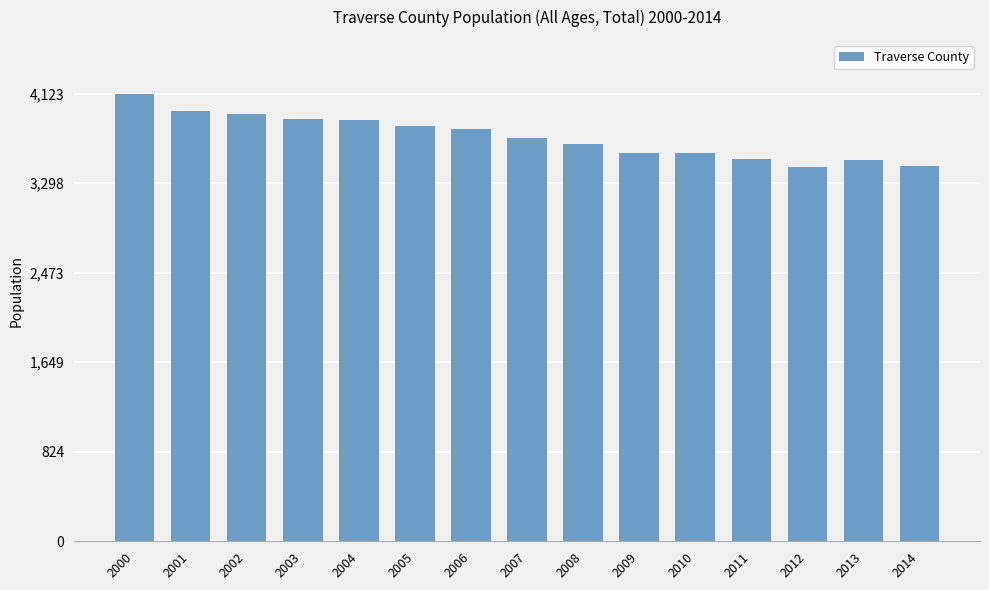

What is the difference between the maximum and second lowest values?

668